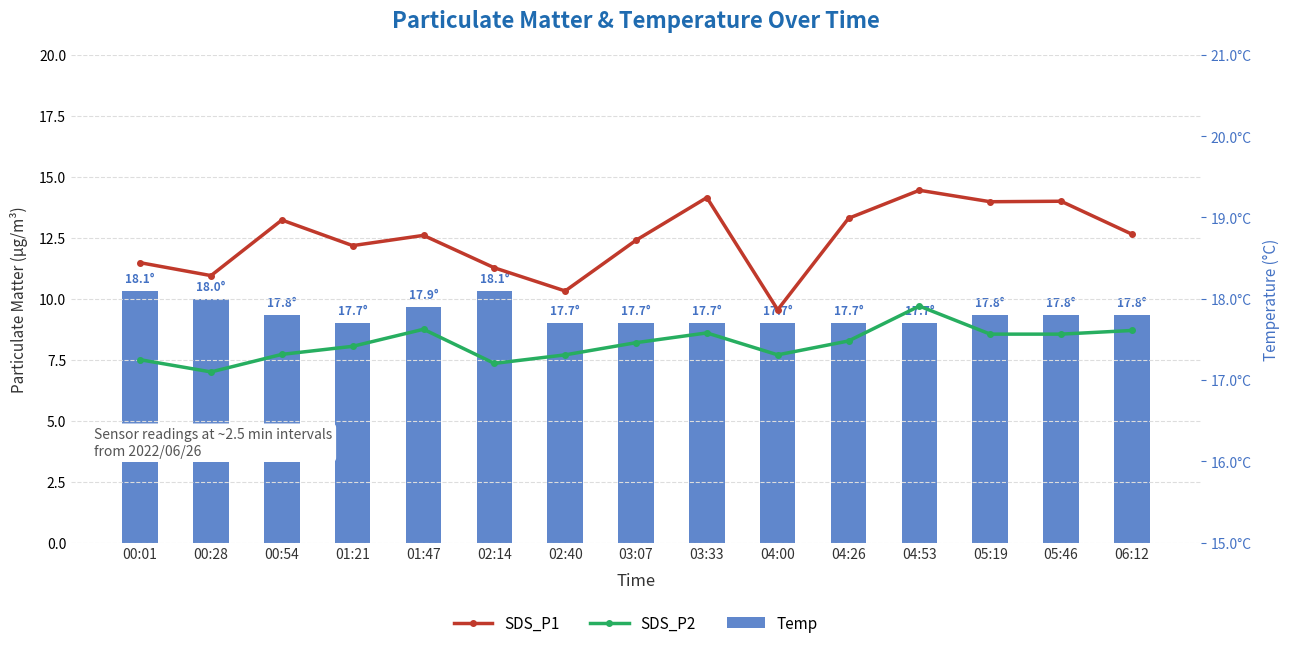

How many groups of bars are there?

15